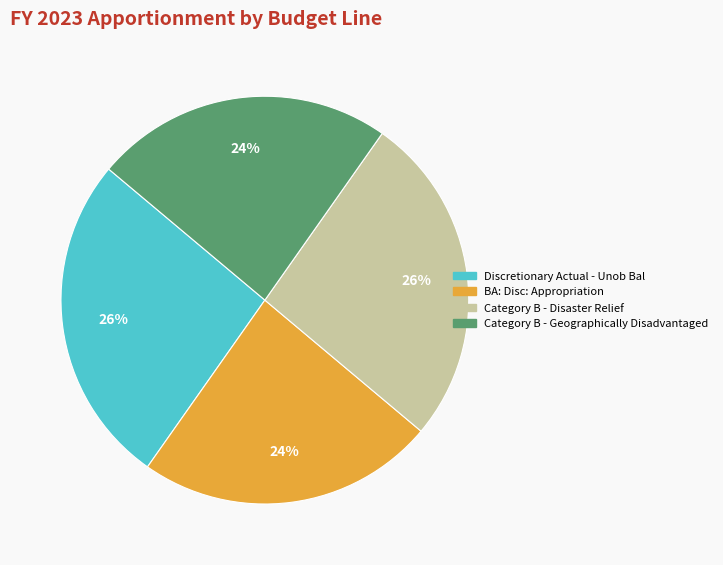

To the nearest percent, what is the combined percentage of Discretionary Actual - Unob Bal and Category B - Geographically Disadvantaged?

50%